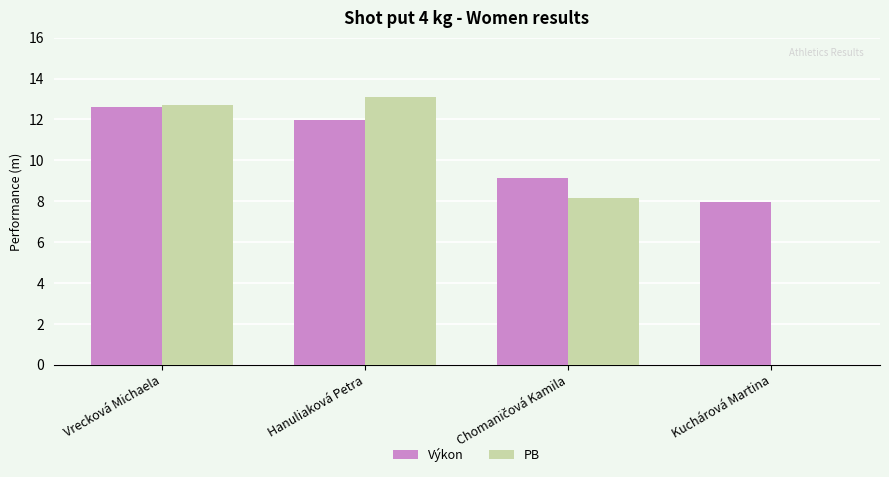

Where does the Výkon series first go above 11?

Vrecková Michaela